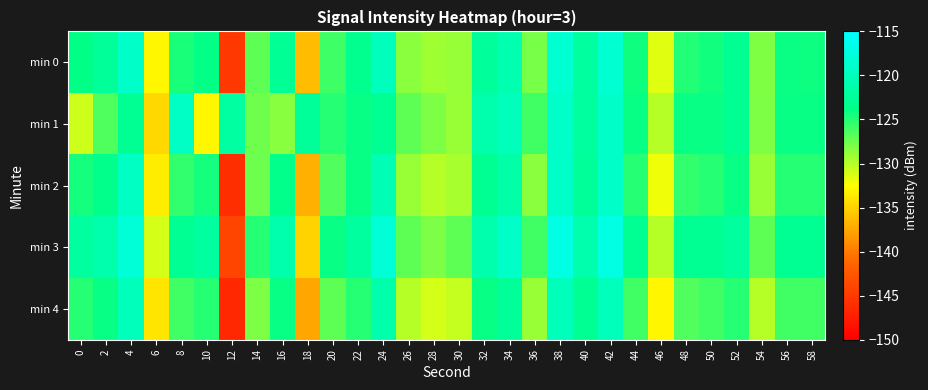

Reading left to right, what are all the values shown in this chart?

min 0: 0=-123.8	2=-122.6	4=-119.0	6=-132.9	8=-124.6	10=-123.9	12=-145.3	14=-127.0	16=-122.8	18=-136.3	20=-125.9	22=-123.3	24=-119.9	26=-128.5	28=-129.2	30=-128.9	32=-122.4	34=-120.9	36=-127.9	38=-118.4	40=-122.1	42=-118.4	44=-124.3	46=-131.4	48=-124.8	50=-124.3	52=-123.0	54=-128.1	56=-124.0	58=-124.2
min 1: 0=-130.8	2=-126.5	4=-122.9	6=-134.7	8=-119.3	10=-133.0	12=-121.9	14=-127.5	16=-128.4	18=-122.5	20=-125.0	22=-124.0	24=-123.0	26=-127.0	28=-128.0	30=-129.0	32=-121.0	34=-120.0	36=-126.0	38=-119.0	40=-122.0	42=-119.0	44=-124.0	46=-130.0	48=-124.0	50=-124.0	52=-123.0	54=-128.0	56=-124.0	58=-124.0
min 2: 0=-124.5	2=-123.5	4=-119.5	6=-133.5	8=-125.5	10=-124.5	12=-146.0	14=-127.5	16=-123.5	18=-137.0	20=-126.5	22=-124.0	24=-120.5	26=-129.0	28=-130.0	30=-129.5	32=-123.0	34=-121.5	36=-128.5	38=-119.0	40=-122.5	42=-119.0	44=-125.0	46=-132.0	48=-125.5	50=-125.0	52=-124.0	54=-129.0	56=-125.0	58=-125.0
min 3: 0=-122.0	2=-121.0	4=-118.0	6=-131.0	8=-123.0	10=-122.0	12=-144.0	14=-125.0	16=-121.0	18=-135.0	20=-124.0	22=-122.0	24=-118.0	26=-127.0	28=-128.0	30=-127.0	32=-121.0	34=-119.0	36=-126.0	38=-117.0	40=-121.0	42=-117.0	44=-123.0	46=-130.0	48=-123.0	50=-123.0	52=-122.0	54=-127.0	56=-123.0	58=-123.0
min 4: 0=-125.0	2=-124.0	4=-120.0	6=-134.0	8=-126.0	10=-125.0	12=-146.5	14=-128.0	16=-124.0	18=-137.5	20=-127.0	22=-125.0	24=-121.0	26=-130.0	28=-131.0	30=-130.5	32=-124.0	34=-122.5	36=-129.0	38=-120.0	40=-123.0	42=-120.0	44=-126.0	46=-133.0	48=-126.5	50=-126.0	52=-125.0	54=-130.0	56=-126.0	58=-126.0